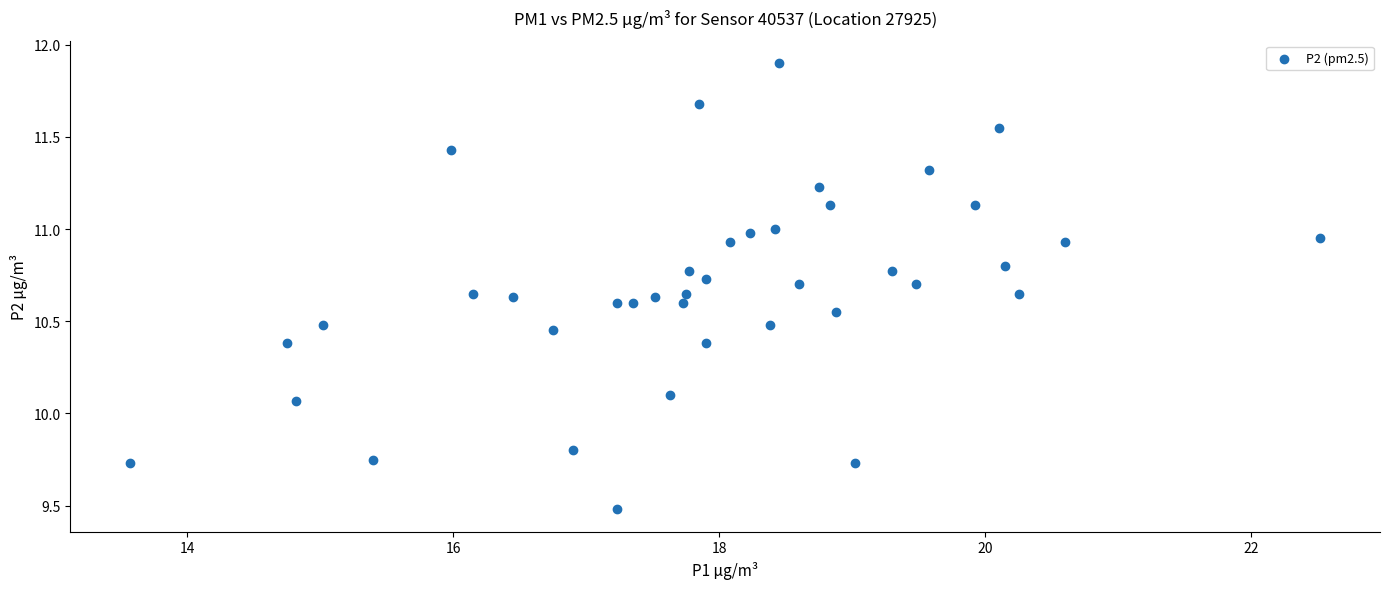

What is the range of Y values (max minus min)?

2.4